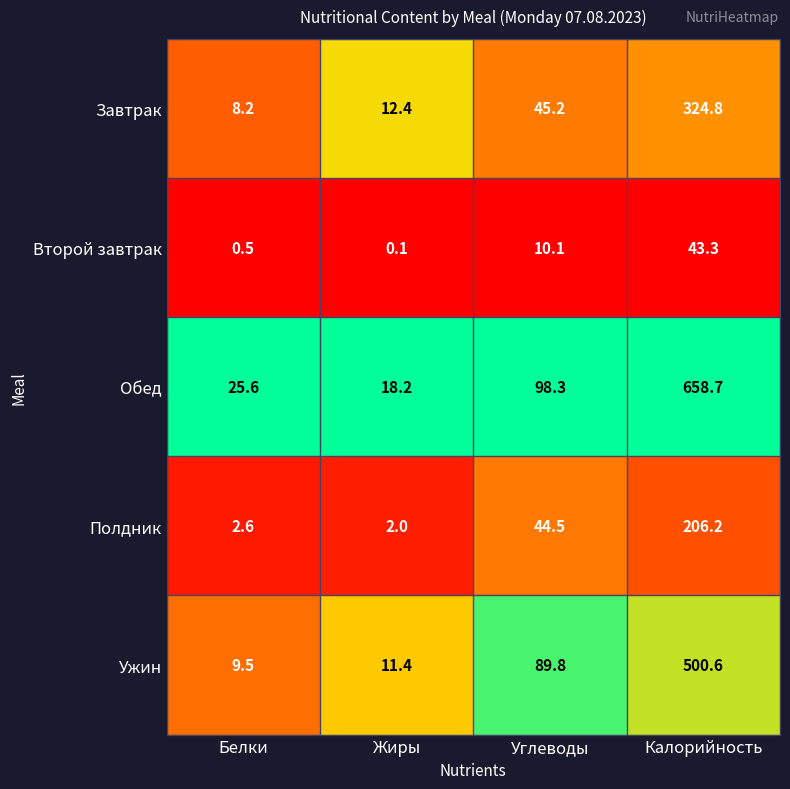

At which category is the sum across all series the highest?

Калорийность